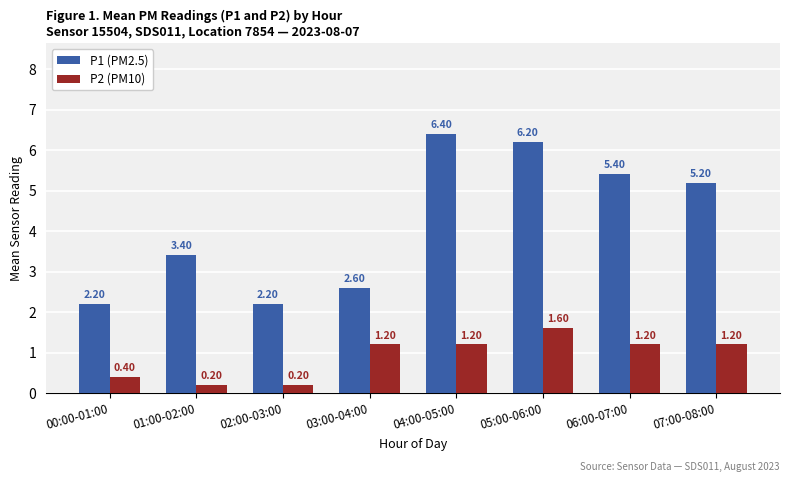

List the series in order of their peak value, lowest first.

P2 (PM10), P1 (PM2.5)